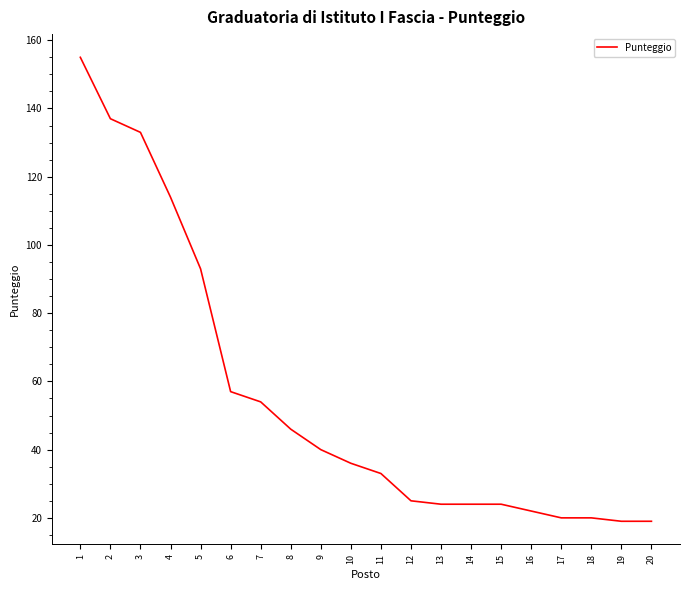

The value at 13 is 17. True or false?

False